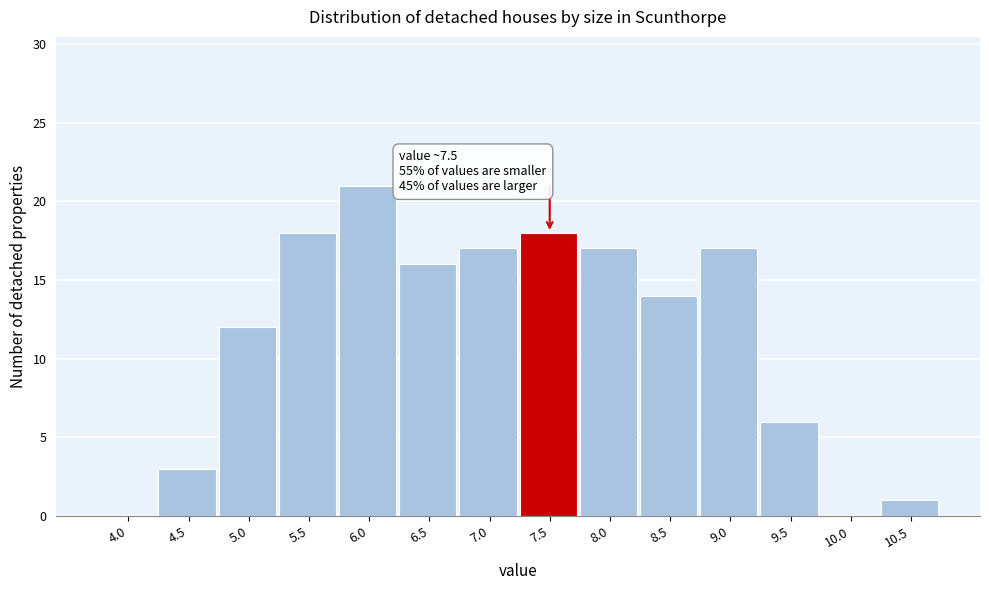

Reading left to right, list all the values displayed in this chart.

4.0=0	4.5=3	5.0=12	5.5=18	6.0=21	6.5=16	7.0=17	7.5=18	8.0=17	8.5=14	9.0=17	9.5=6	10.0=0	10.5=1